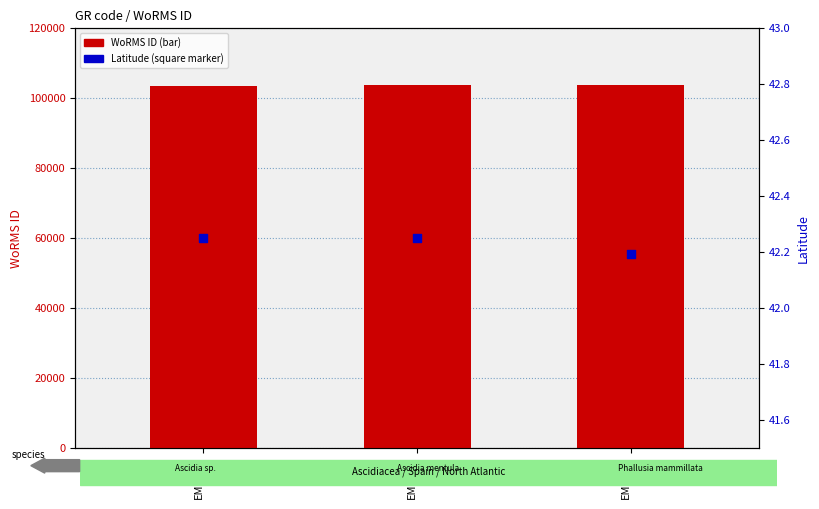

Which series contains the highest Y value?

WoRMS ID